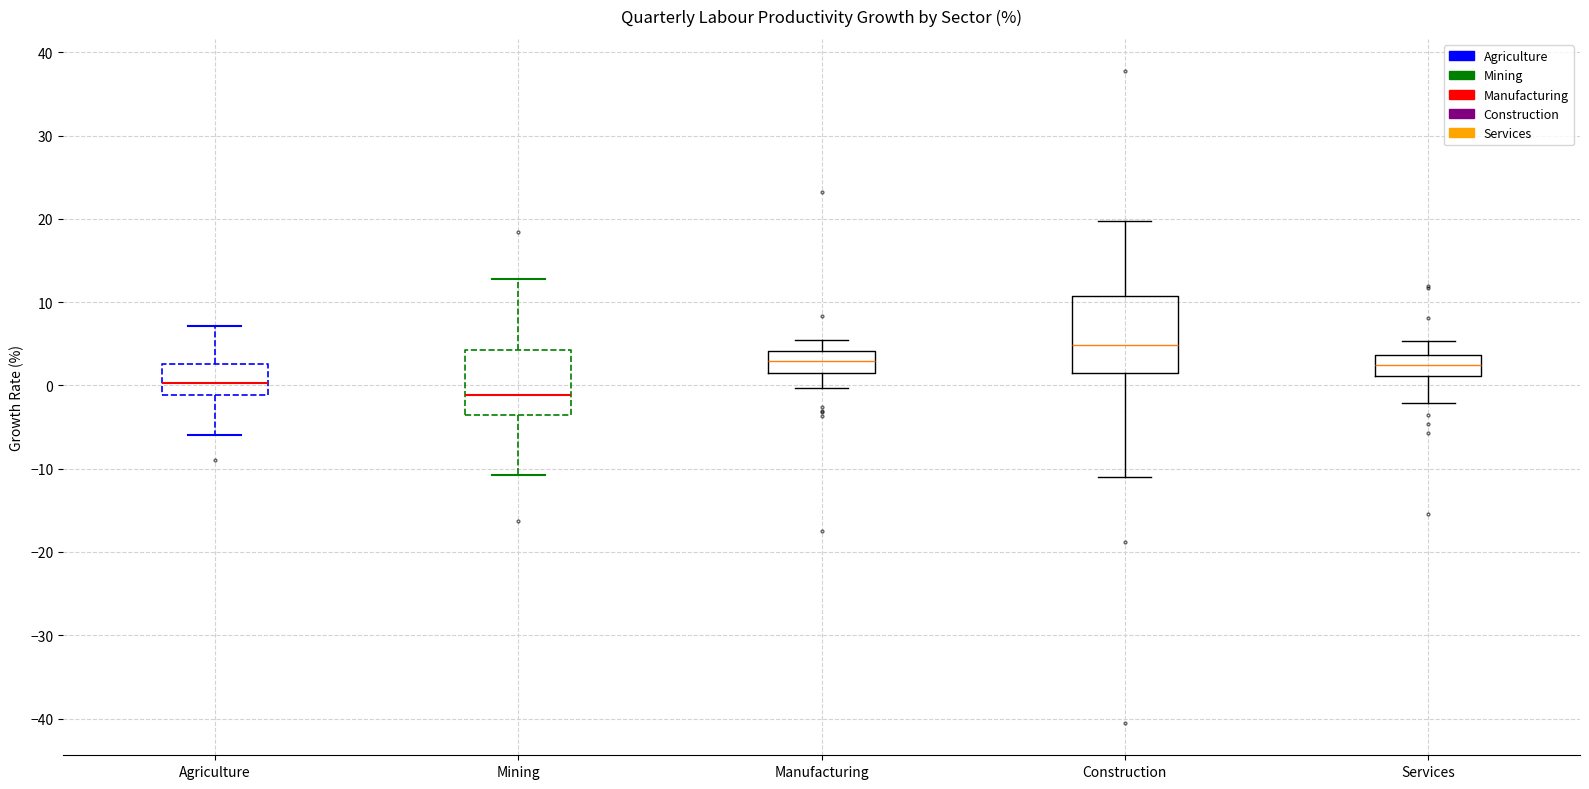

Which box has the lowest median line?

Mining